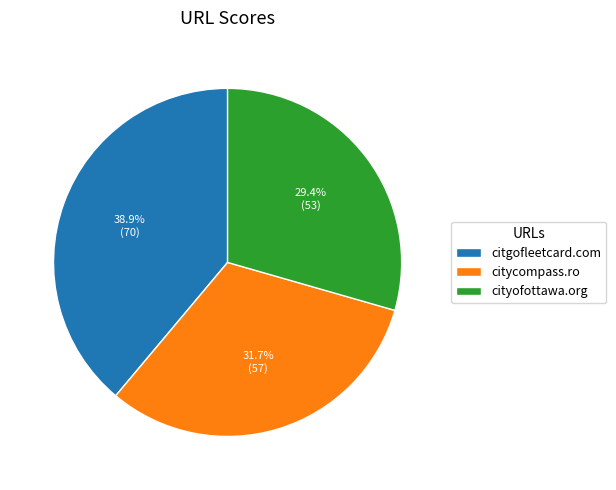

What percentage is the cityofottawa.org slice, to the nearest percent?

29%